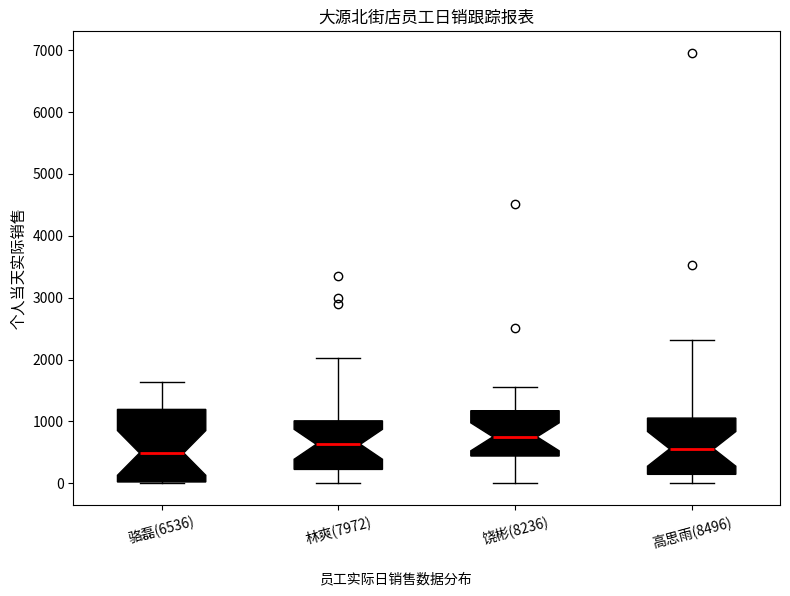

Reading left to right, transcribe this box plot: for each box, give where its median line is, the range the box spans, and where its two whiskers end, as read against the y-axis. The values are not printed on the chart, so give them approximately, as read against the axis.

骆磊(6536): median 500, box 0 to 1200, whiskers 0 to 1600
林爽(7972): median 600, box 200 to 1000, whiskers 0 to 2000
饶彬(8236): median 800, box 400 to 1200, whiskers 0 to 1600
高思雨(8496): median 600, box 100 to 1100, whiskers 0 to 2300